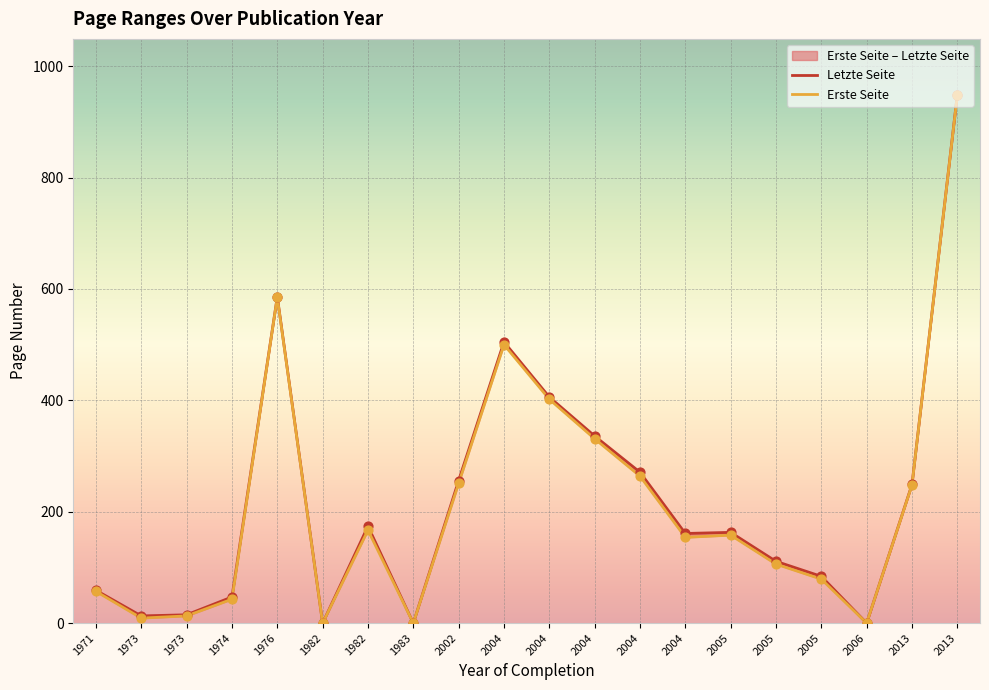

Which series contains the highest Y value?

Letzte Seite